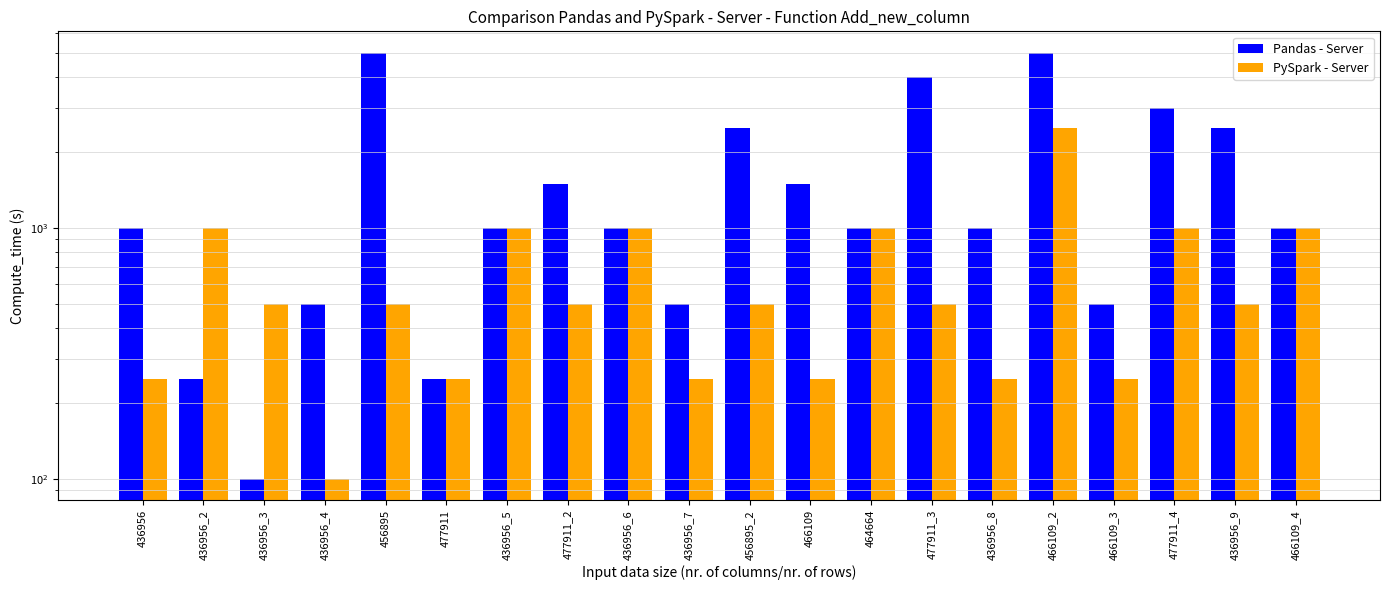

What value does the Pandas - Server series have at 464664?

1000